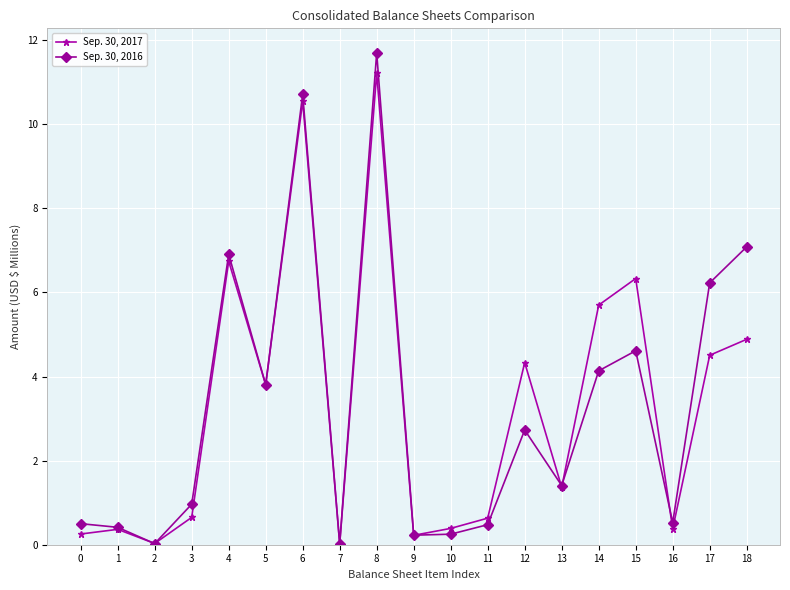

List the series in order of their overall mean, highest first.

Sep. 30, 2016, Sep. 30, 2017